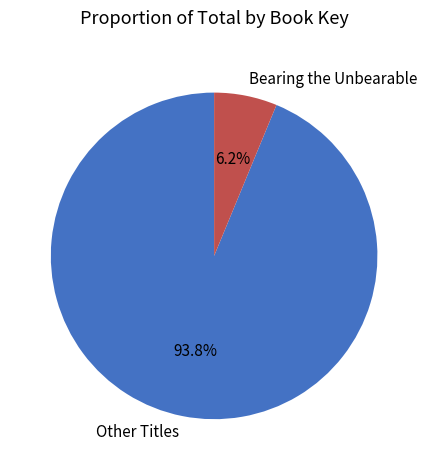

Count the number of slices in the pie.

2